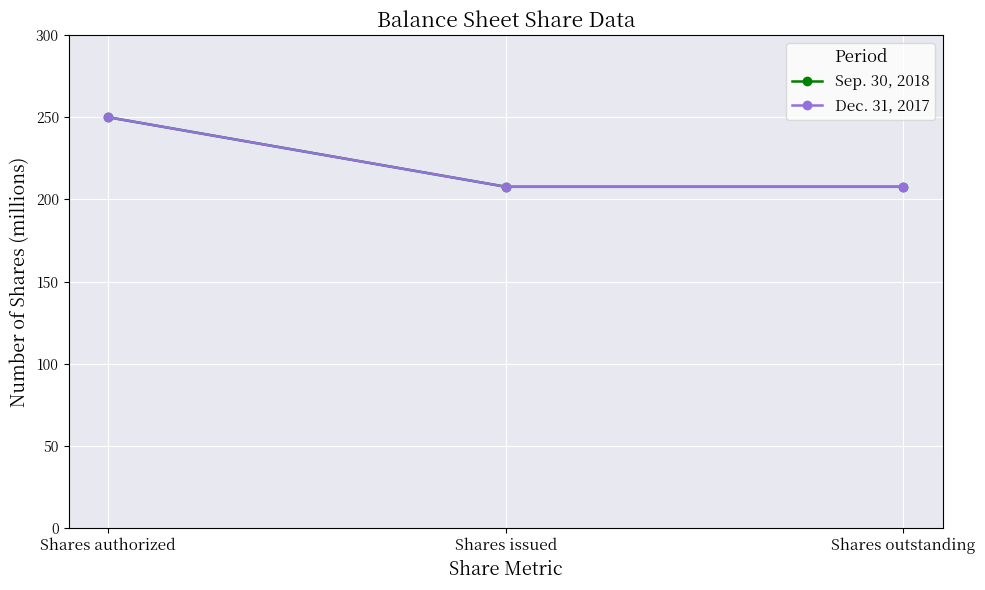

Is this an area chart (filled region under the line)?

No